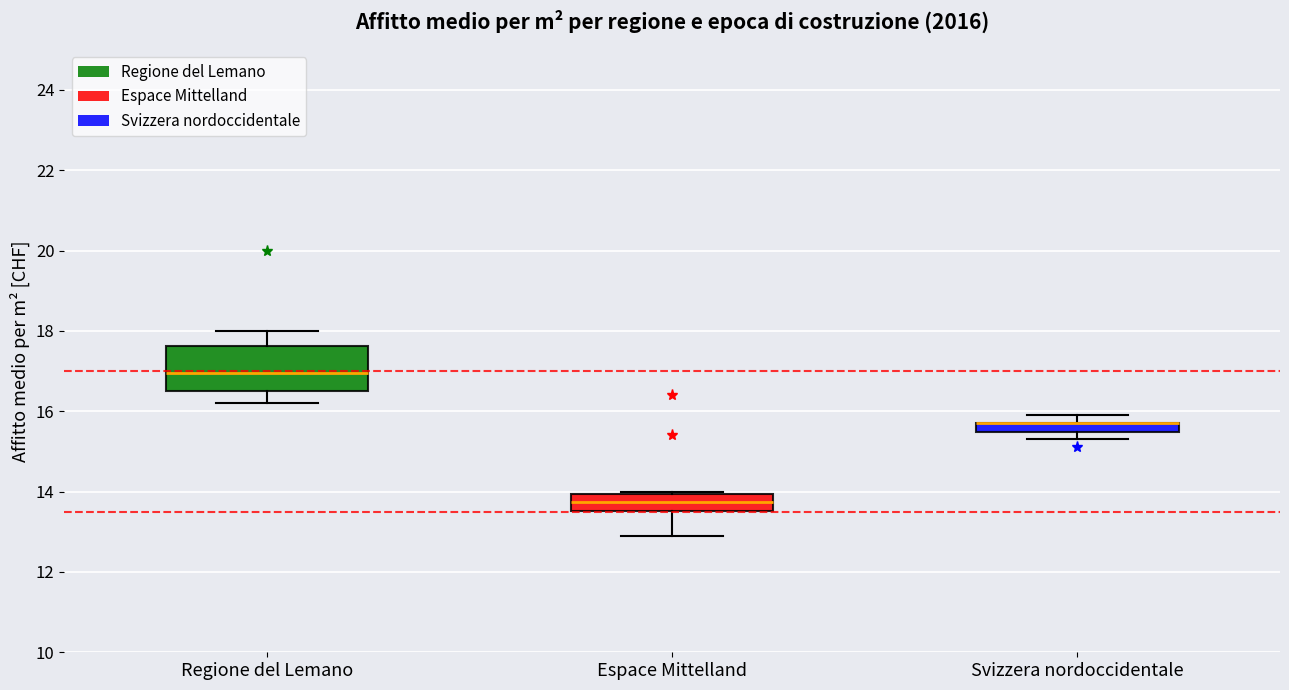

Where is the upper edge of the box for Espace Mittelland on the y-axis? The values are not printed on the chart, so give them approximately, as read against the axis.

14.0